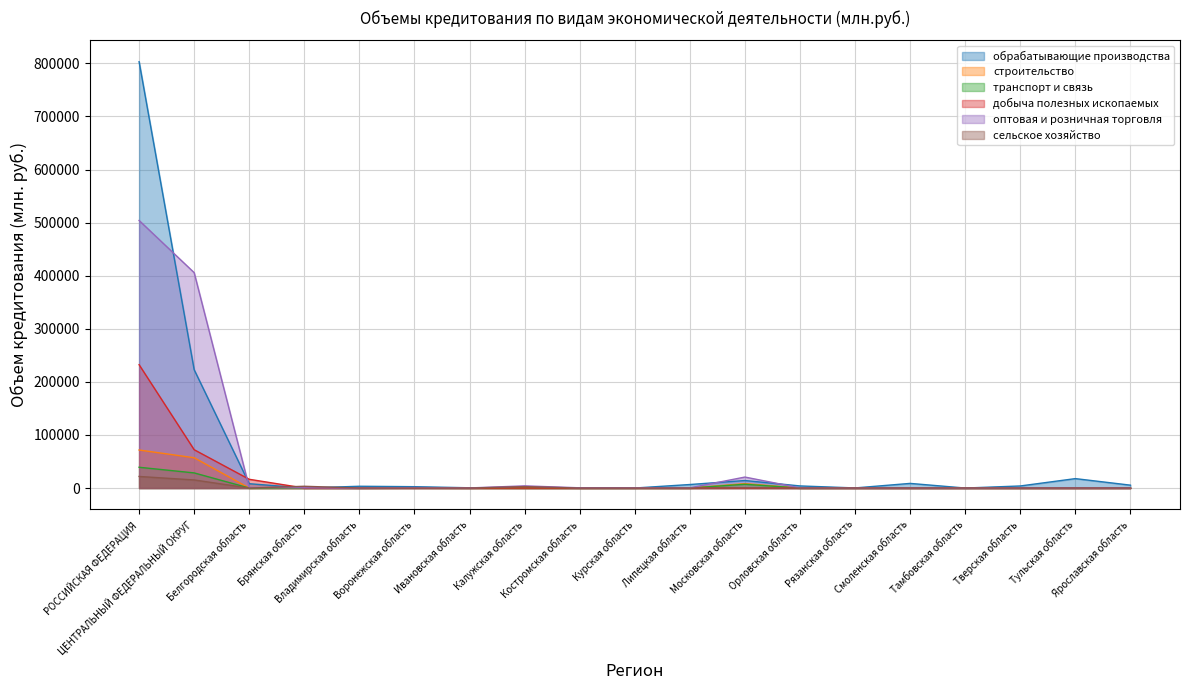

Rank the series by their maximum value, from highest to lowest.

обрабатывающие производства, оптовая и розничная торговля, добыча полезных ископаемых, строительство, транспорт и связь, сельское хозяйство